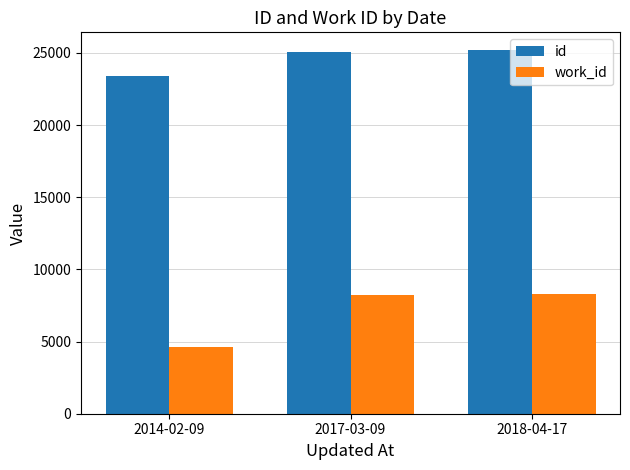

What is the difference between the highest and lowest values at 2018-04-17?

16895